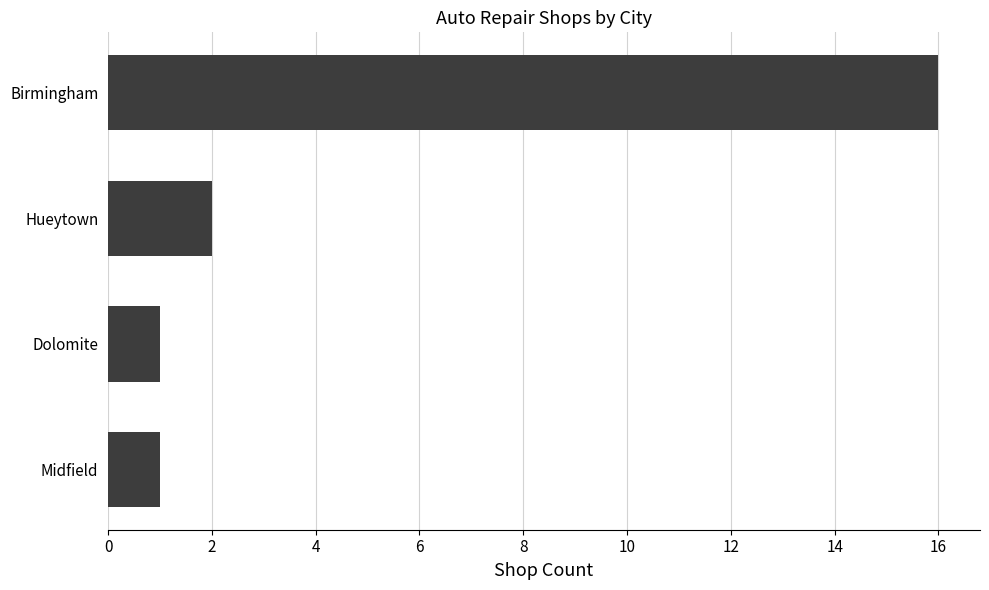

What is the minimum value shown in the chart?

1